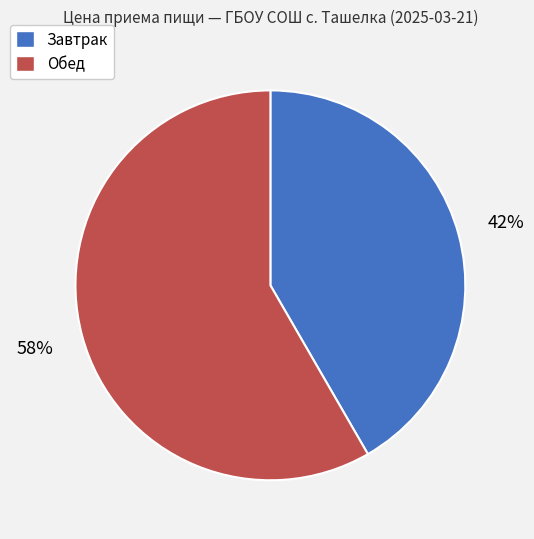

How many slices are in this pie chart?

2